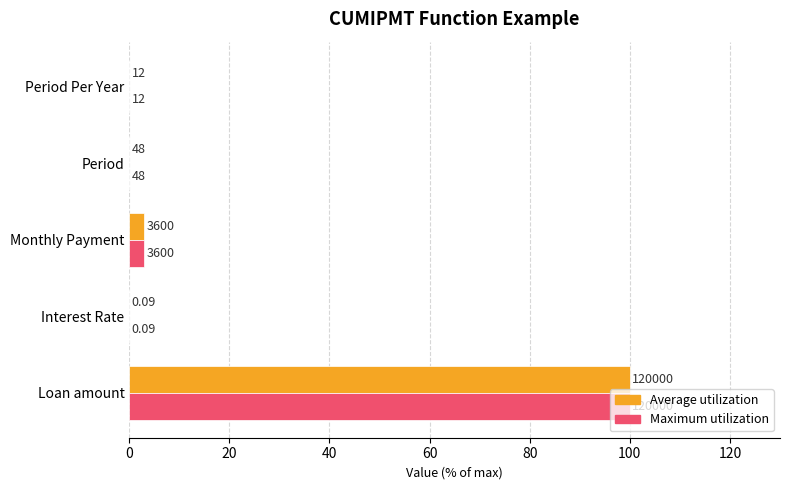

What are all the series names shown in the legend?

Average utilization, Maximum utilization